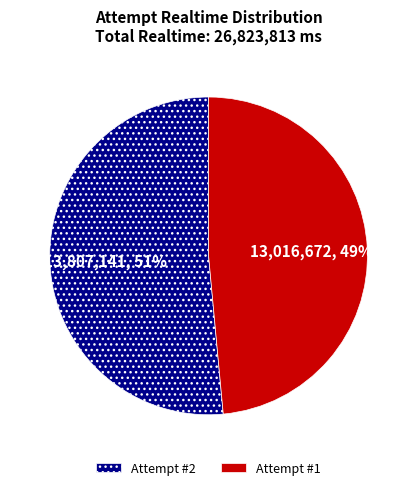

Is there any slice that represents more than half of the pie?

Yes